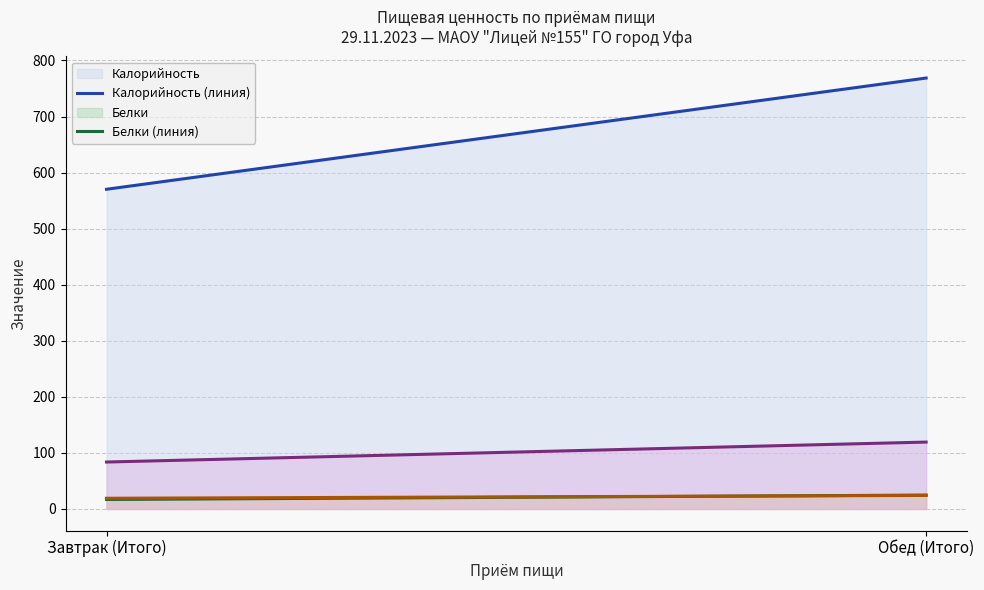

What position from the left is Завтрак (Итого)?

1